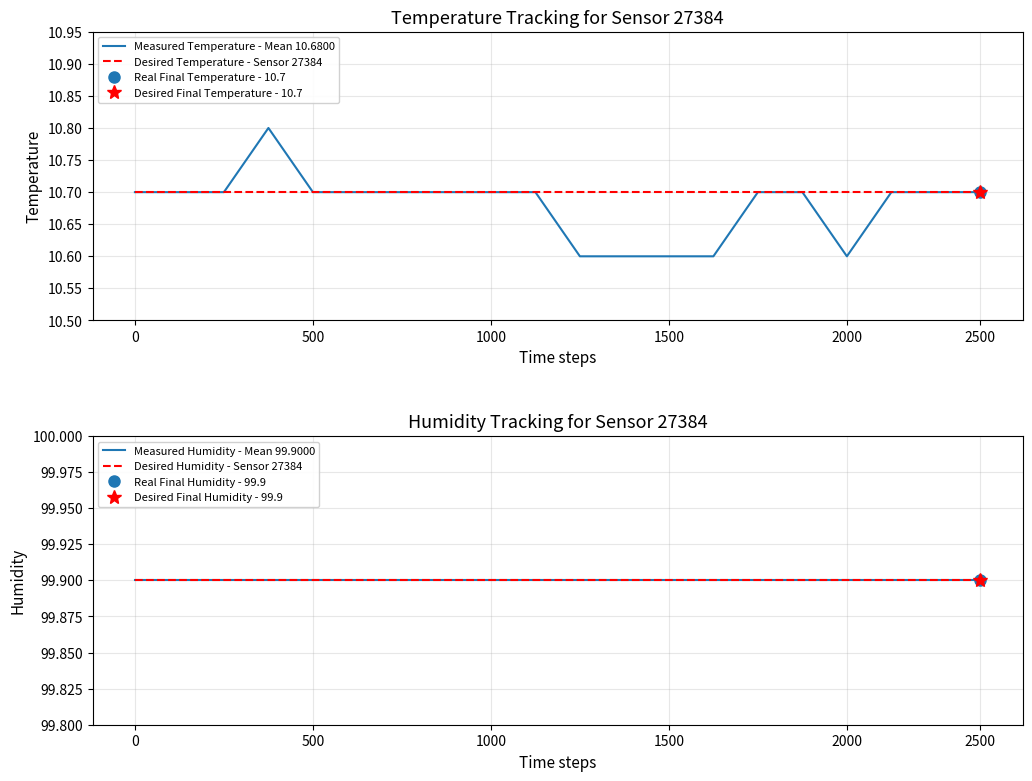

Does the chart display data point markers on the line(s)?

No